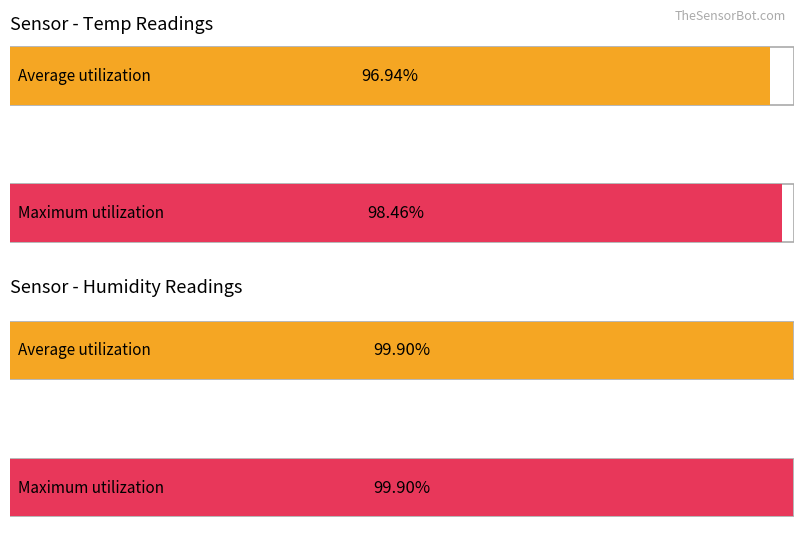

True or false: Maximum utilization has a value of 99.9 at 4.

True